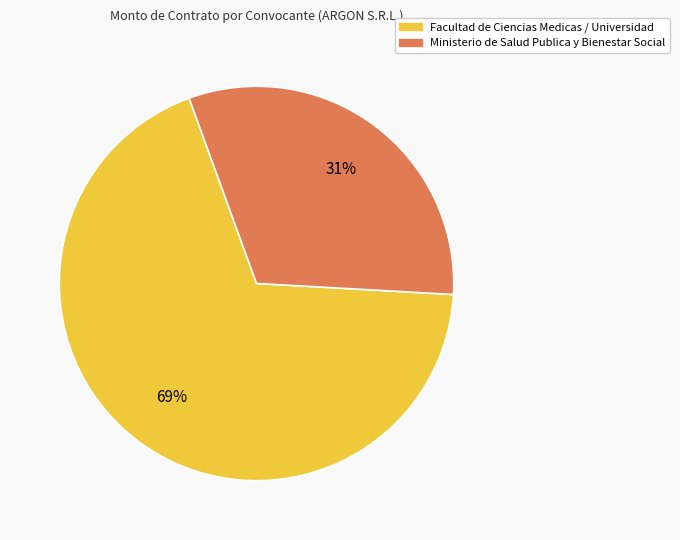

Which has a higher value, Facultad de Ciencias Medicas / Universidad or Ministerio de Salud Publica y Bienestar Social?

Facultad de Ciencias Medicas / Universidad